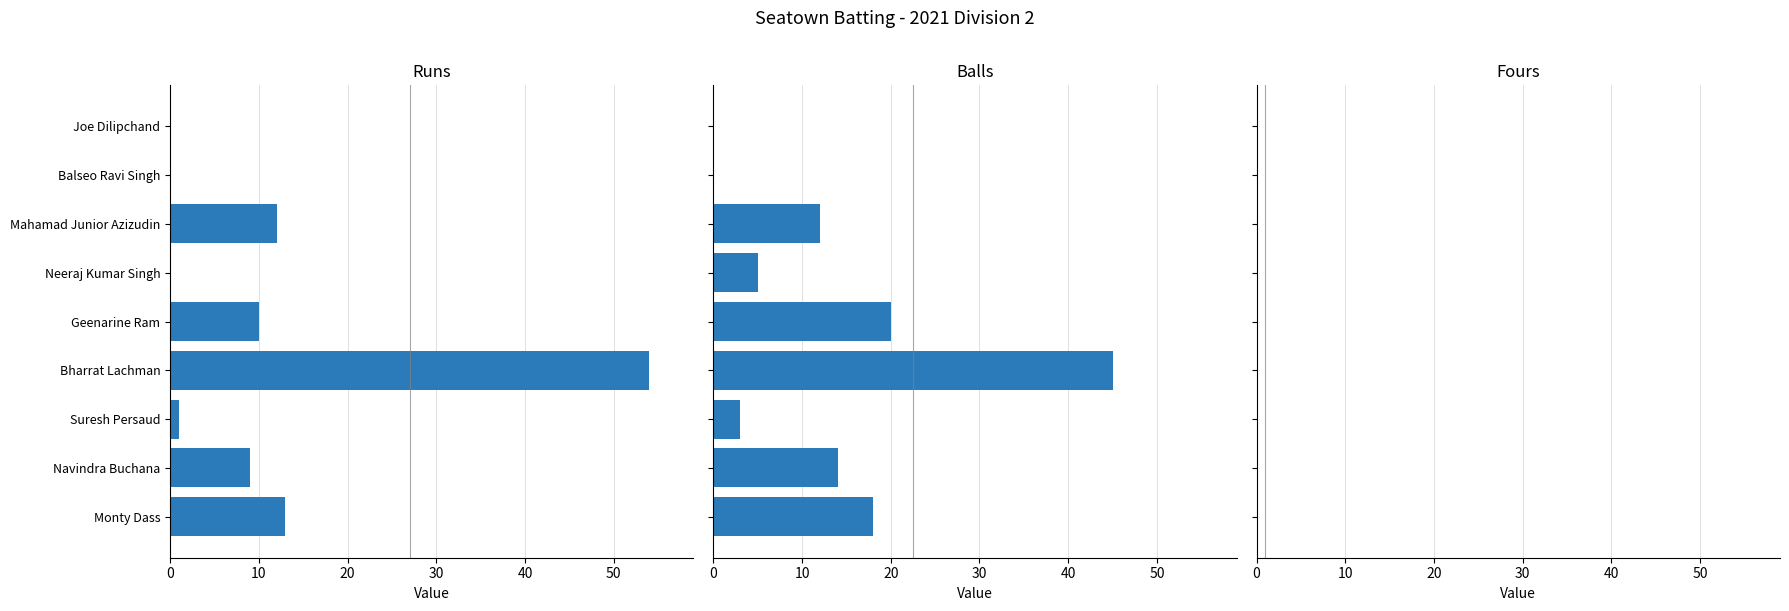

Rank the series at 60 from highest to lowest value.

Runs, Balls, Fours